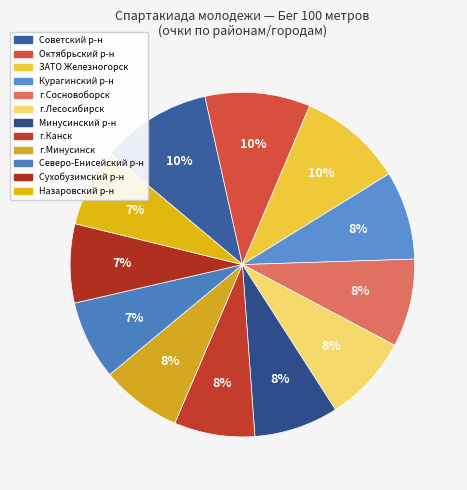

Which category has the biggest portion of the pie?

Советский район г.Красноярска